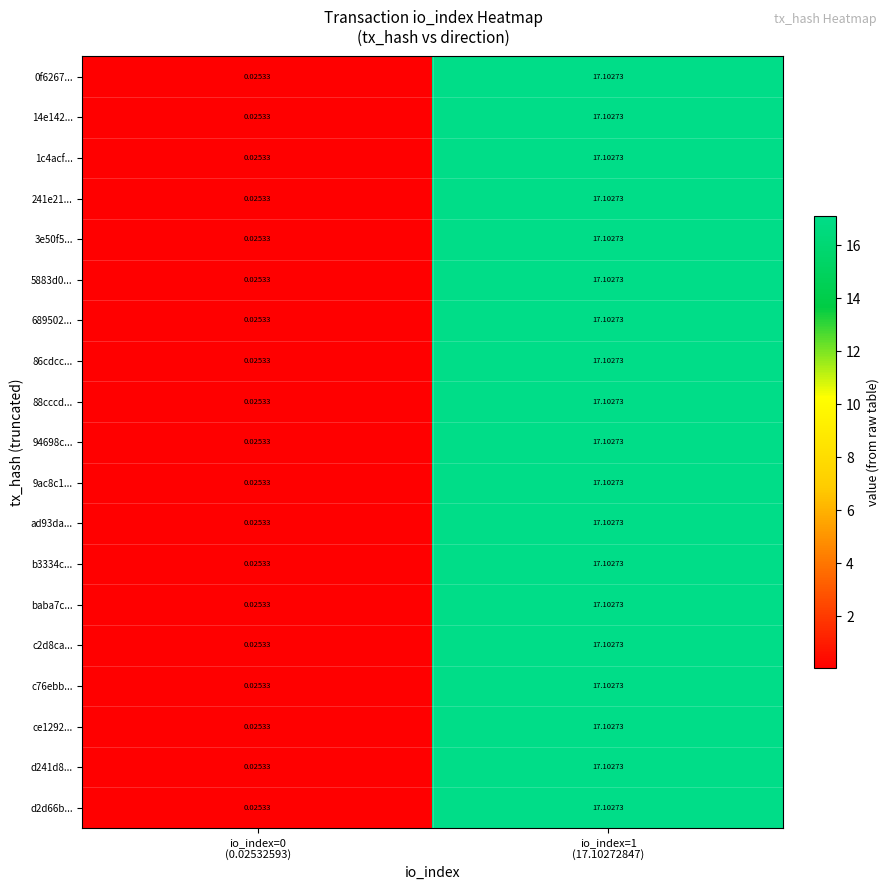

Count the number of categories in the chart.

2